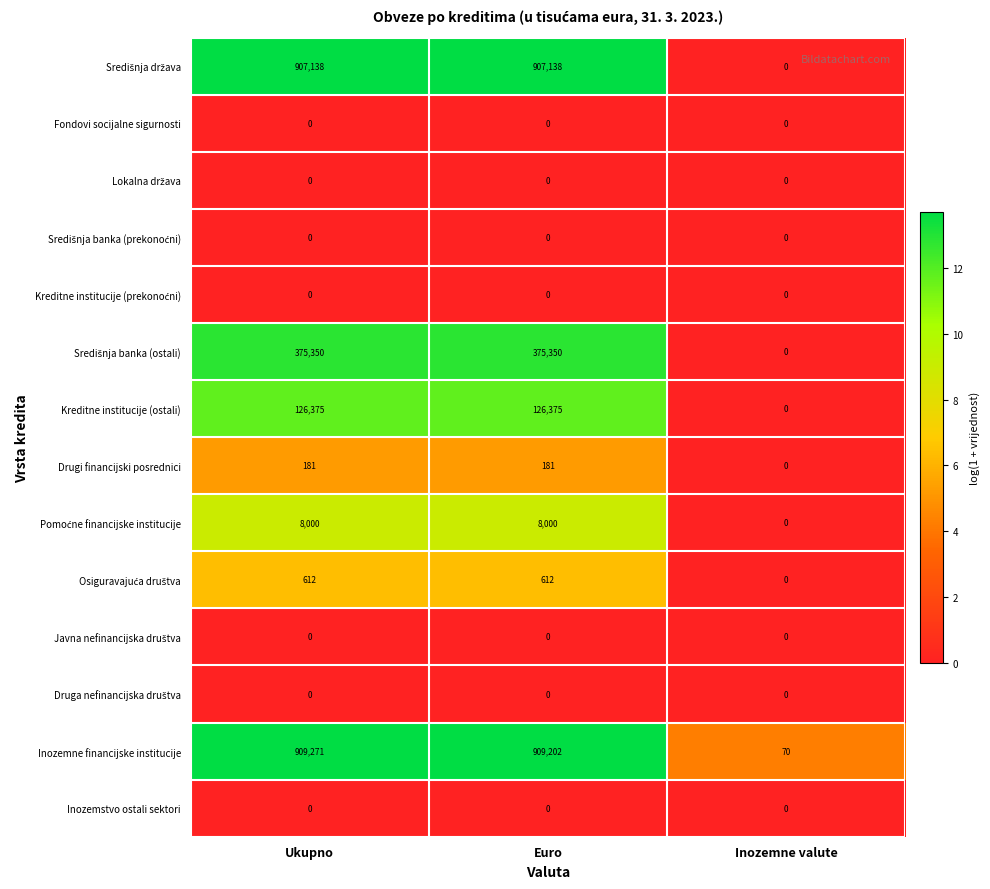

What is the greatest value displayed?

909271